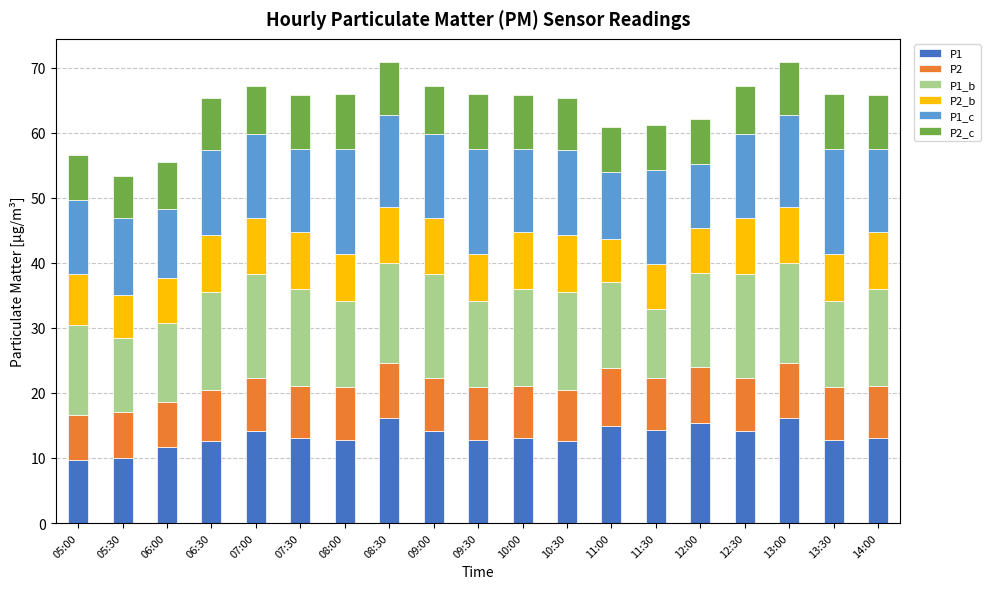

The value of P1 at 09:30 is 3.5. True or false?

False